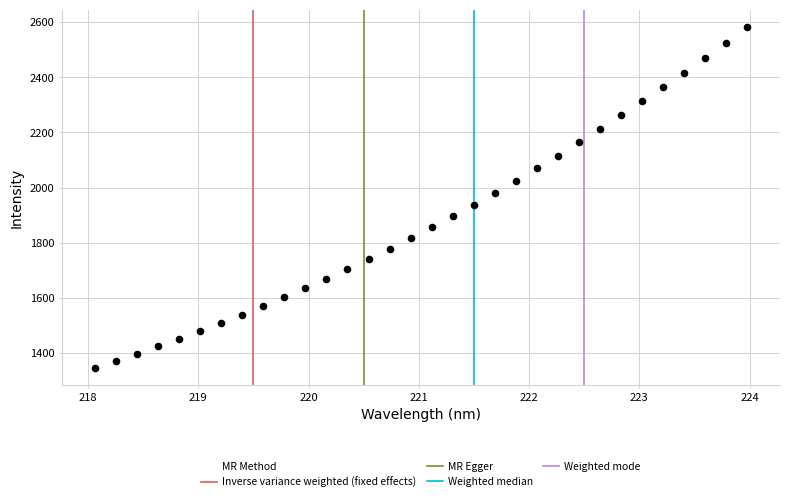

What is the range of X values (max minus min)?

5.9